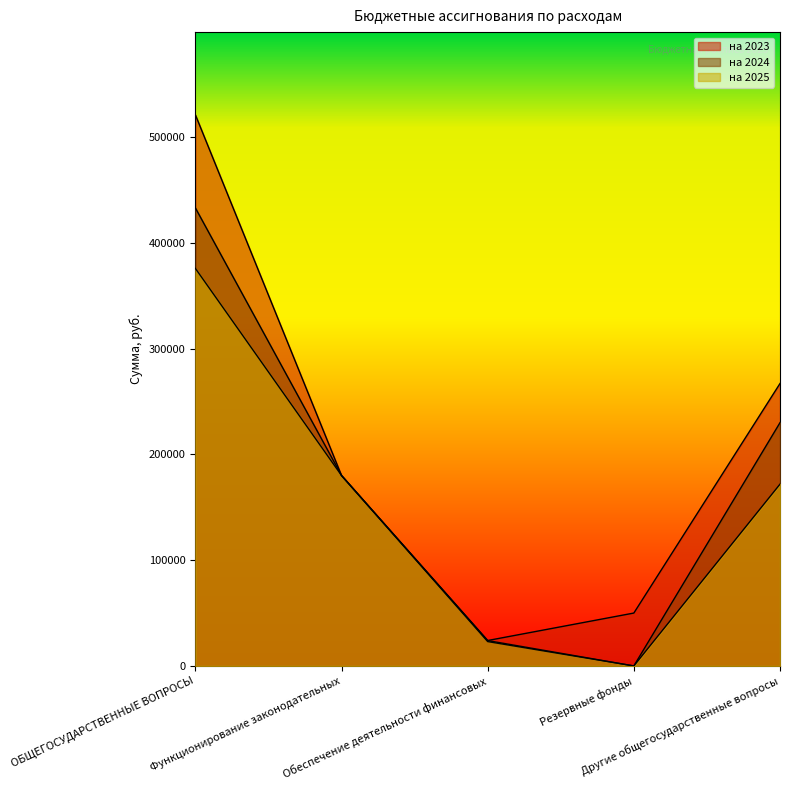

True or false: на 2024 and на 2023 intersect in this chart.

False